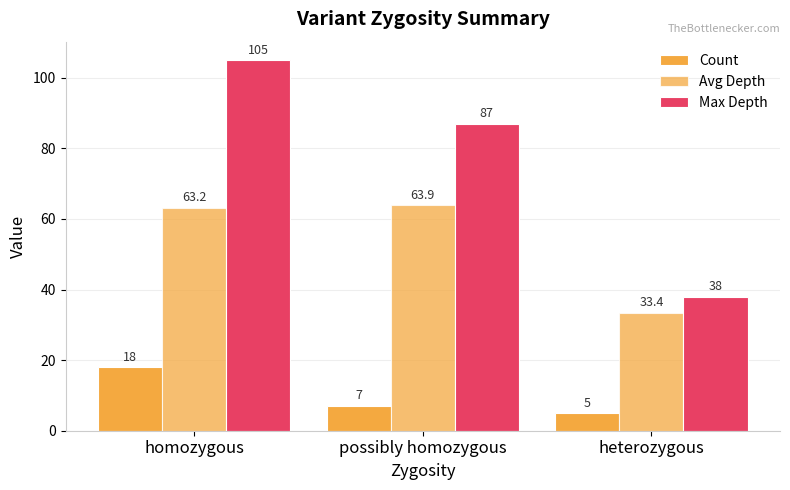

How many groups of bars are there?

3